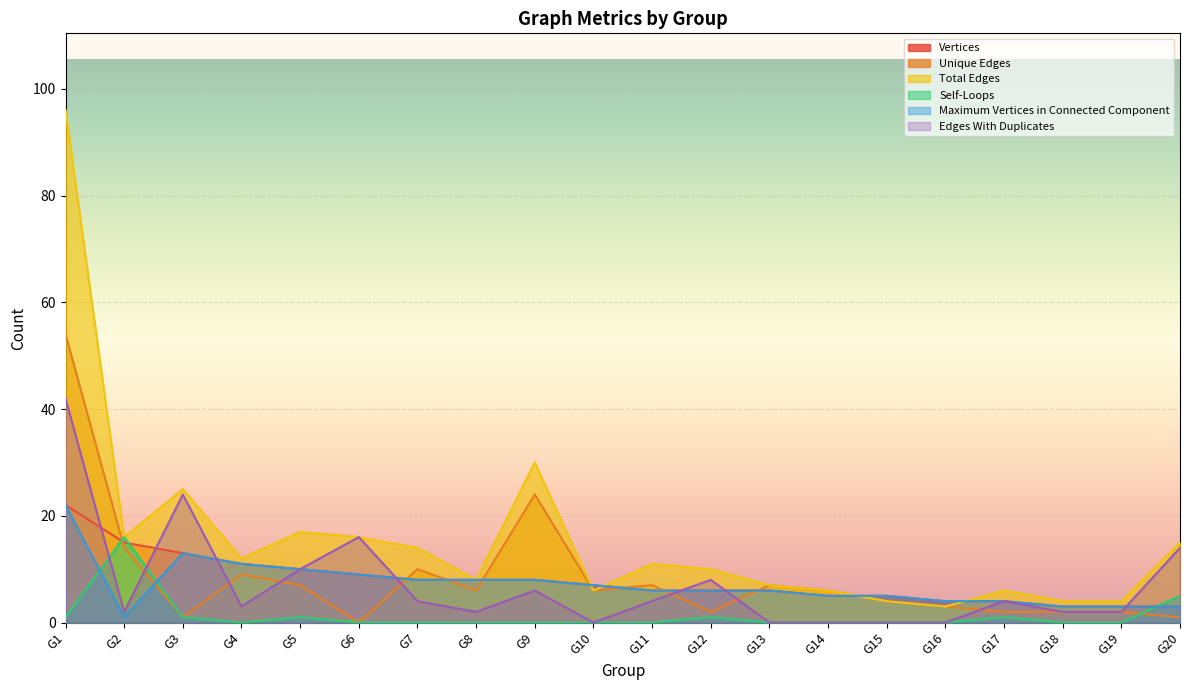

How many interior local peaks does the Self-Loops series have?

4